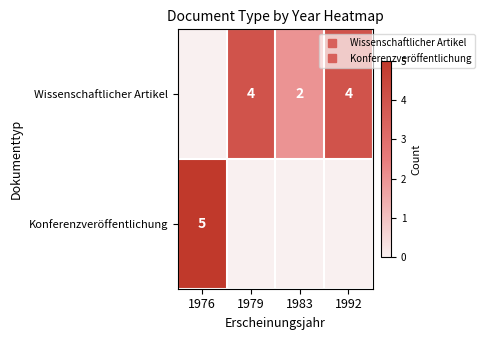

Between 1976 and 1983, which is larger?

1983